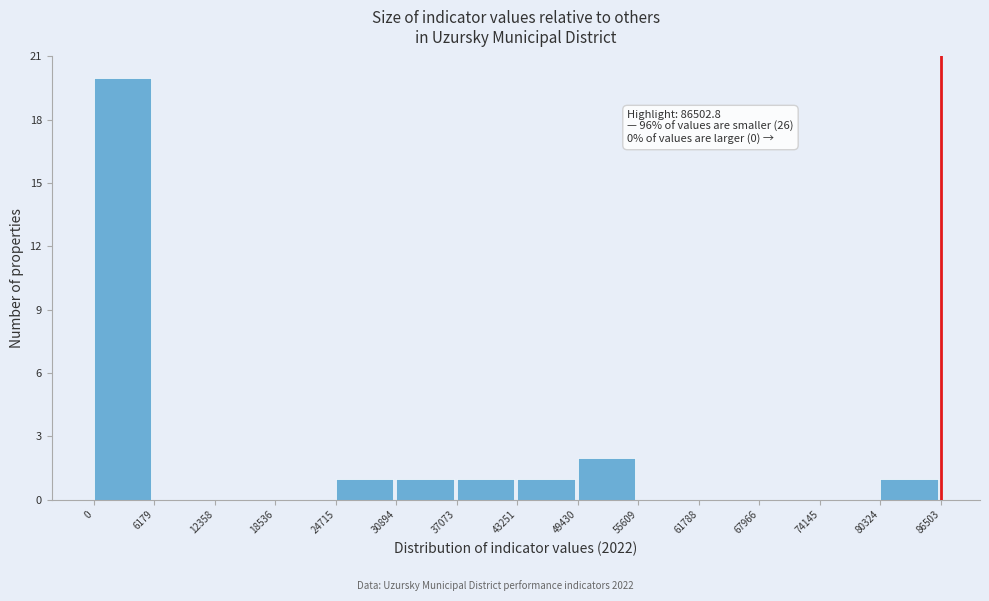

Which range on the x-axis has the tallest bar?

0 to 6179